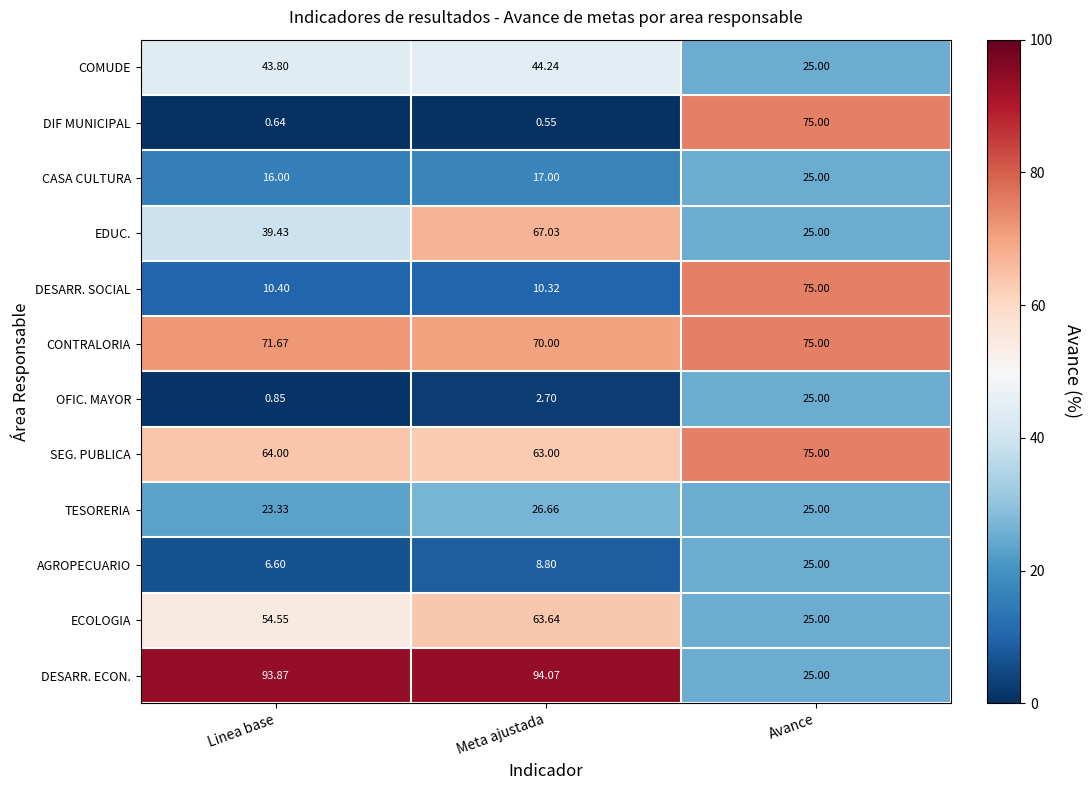

At which category is the sum across all series the highest?

Avance